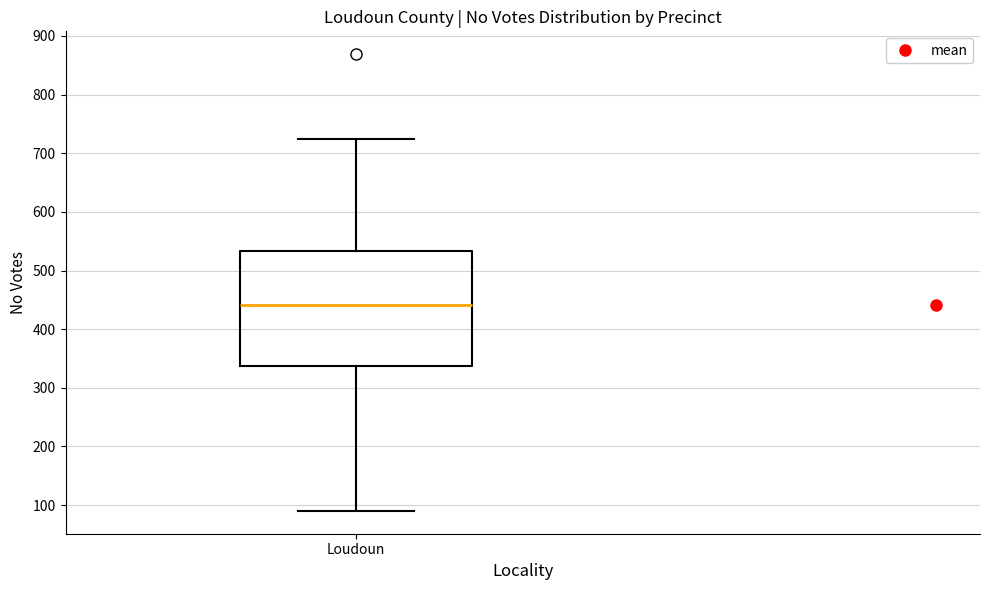

Transcribe this box plot: give where the median line is, the range the box spans, and where the two whiskers end, as read against the y-axis. The values are not printed on the chart, so give them approximately, as read against the axis.

median 440, box 340 to 530, whiskers 90 to 720